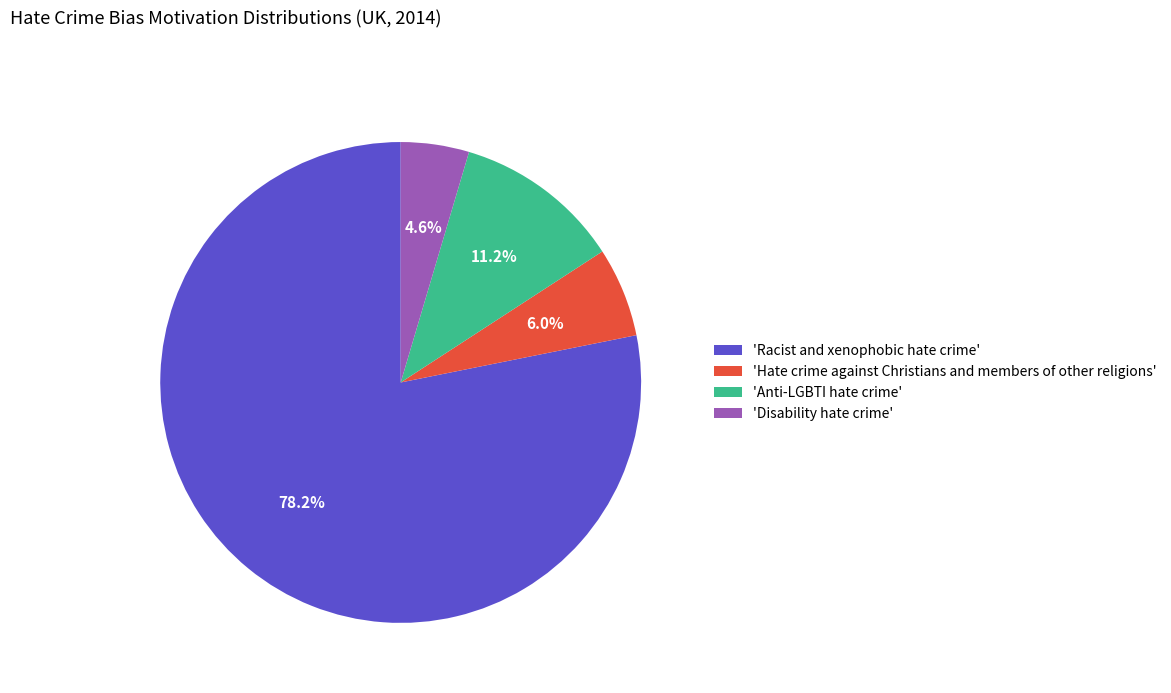

Count the number of slices in the pie.

4